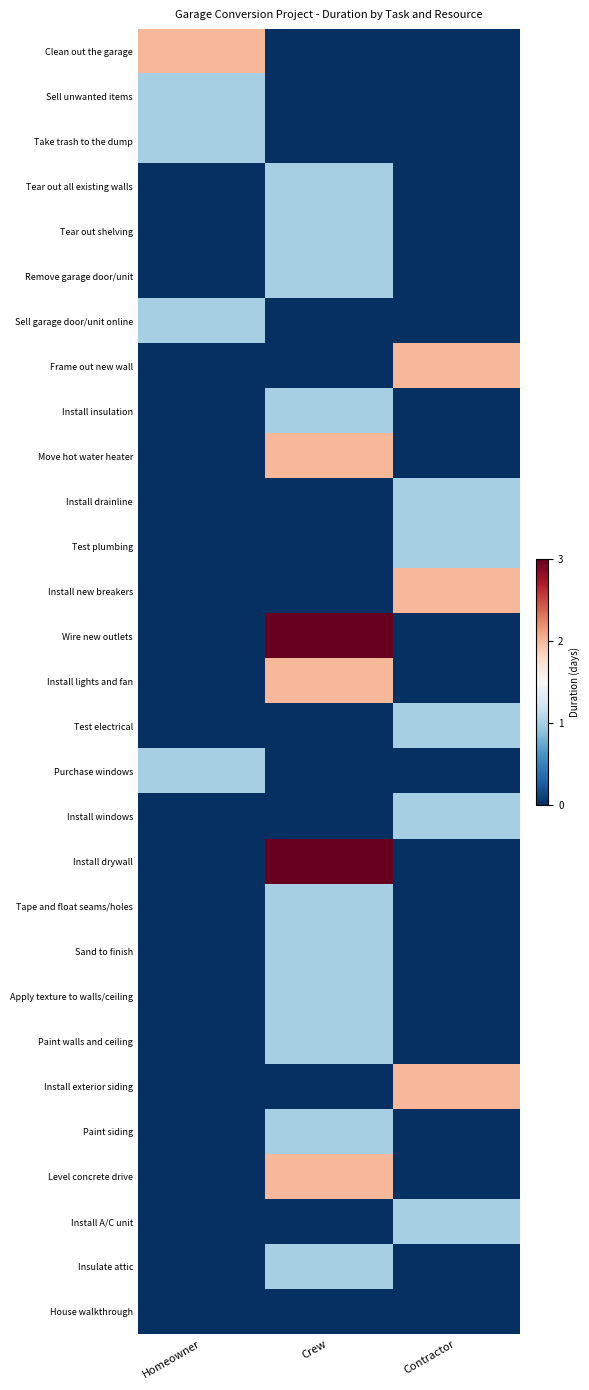

List the series in order of their peak value, lowest first.

House walkthrough, Sell unwanted items, Take trash to the dump, Tear out all existing walls, Tear out shelving, Remove garage door/unit, Sell garage door/unit online, Install insulation, Install drainline, Test plumbing, Test electrical, Purchase windows, Install windows, Tape and float seams/holes, Sand to finish, Apply texture to walls/ceiling, Paint walls and ceiling, Paint siding, Install A/C unit, Insulate attic, Clean out the garage, Frame out new wall, Move hot water heater, Install new breakers, Install lights and fan, Install exterior siding, Level concrete drive, Wire new outlets, Install drywall